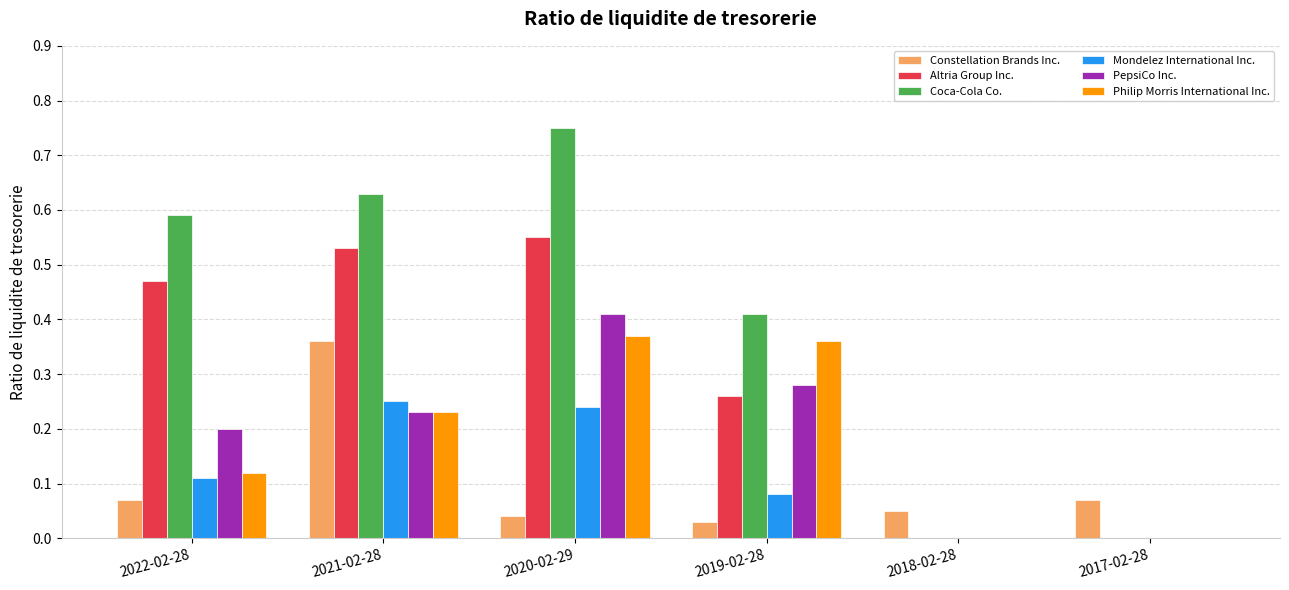

What are all the series names shown in the legend?

Constellation Brands Inc., Altria Group Inc., Coca-Cola Co., Mondelez International Inc., PepsiCo Inc., Philip Morris International Inc.